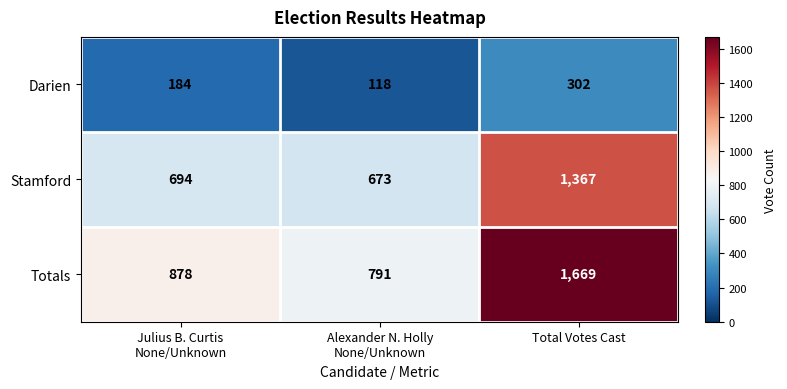

What is the greatest value displayed?

1669